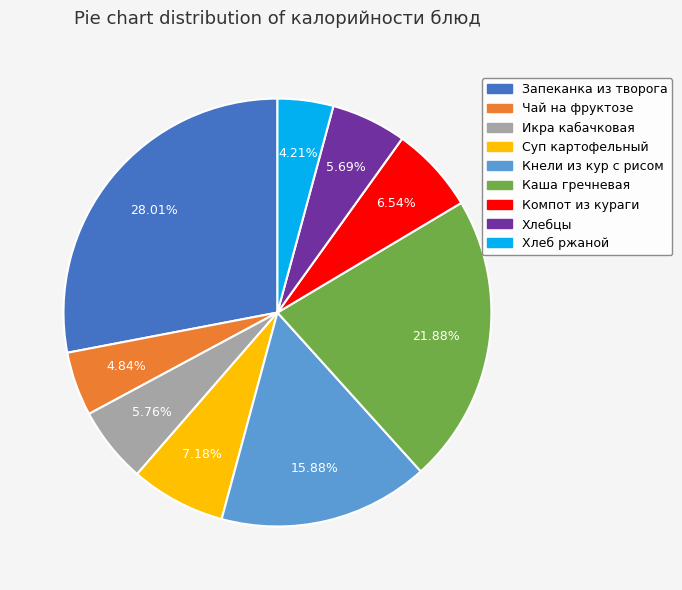

What percentage is the Чай на фруктозе slice, to the nearest percent?

5%